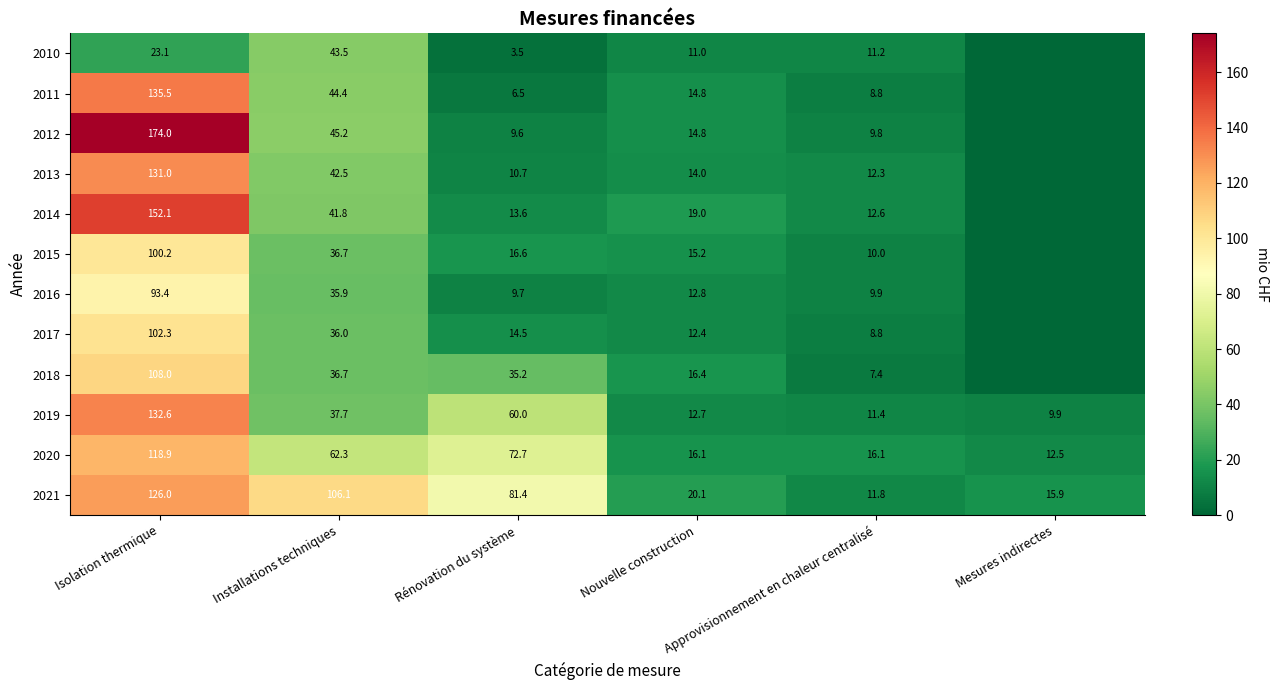

At Rénovation du système, list the series in order from smallest to largest.

2010, 2011, 2012, 2016, 2013, 2014, 2017, 2015, 2018, 2019, 2020, 2021